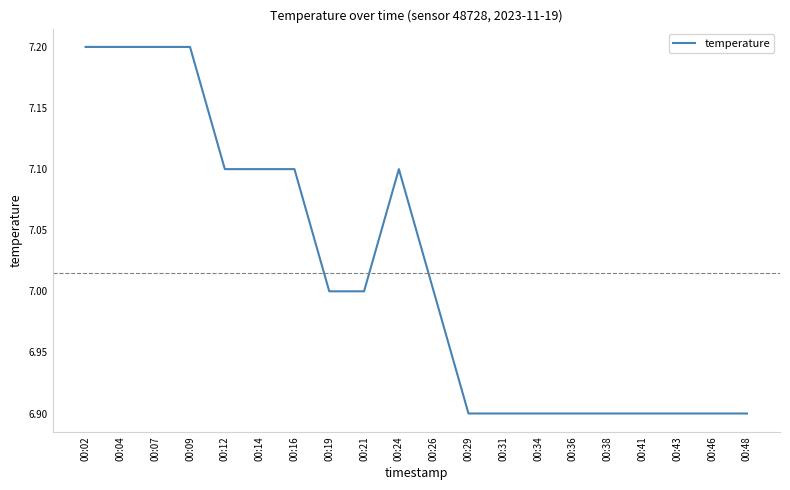

What is the smallest value displayed?

6.9